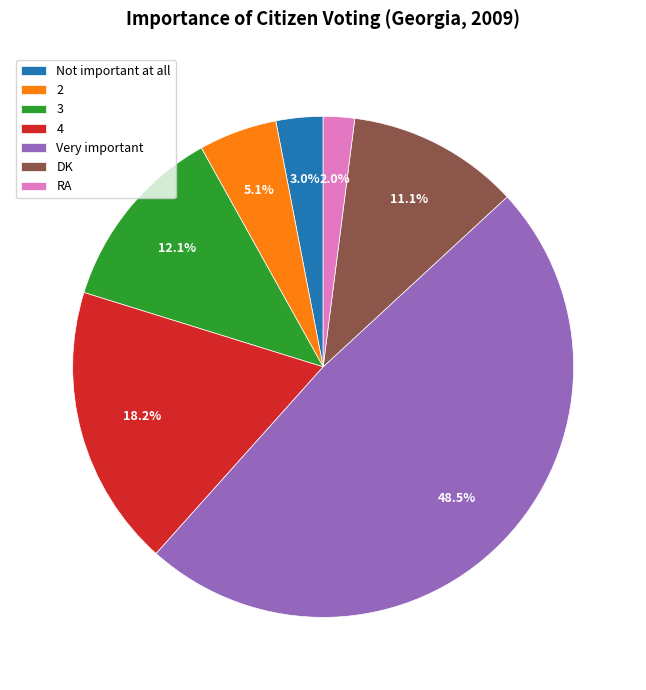

Between 4 and RA, which is larger?

4